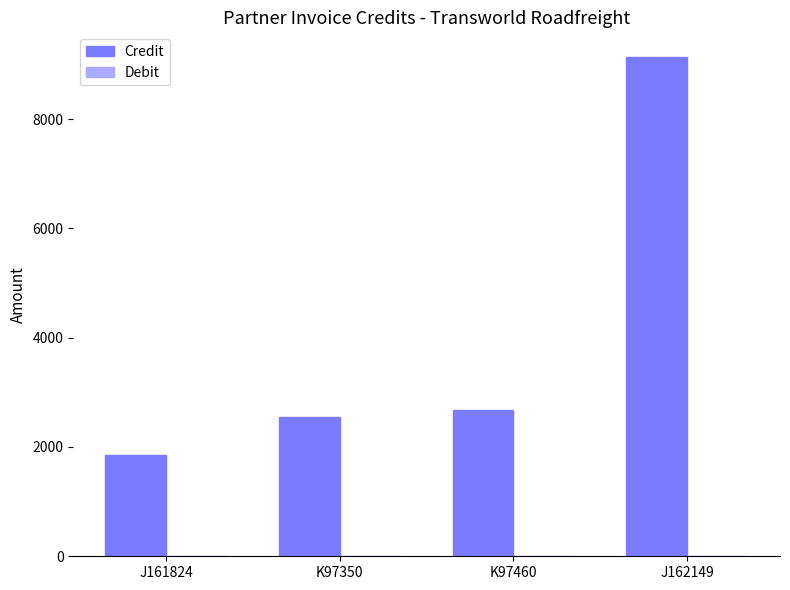

Does the chart contain any negative values?

No